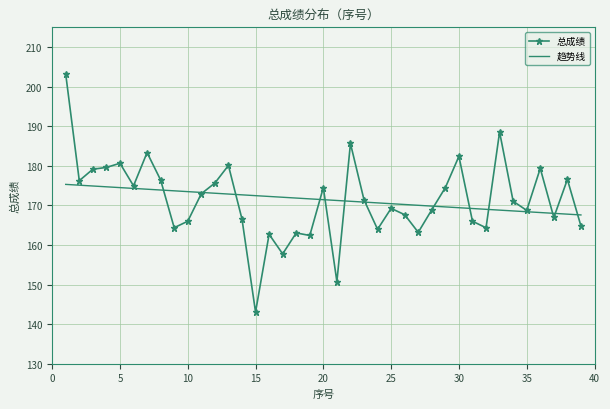

What is the minimum value shown in the chart?

143.1